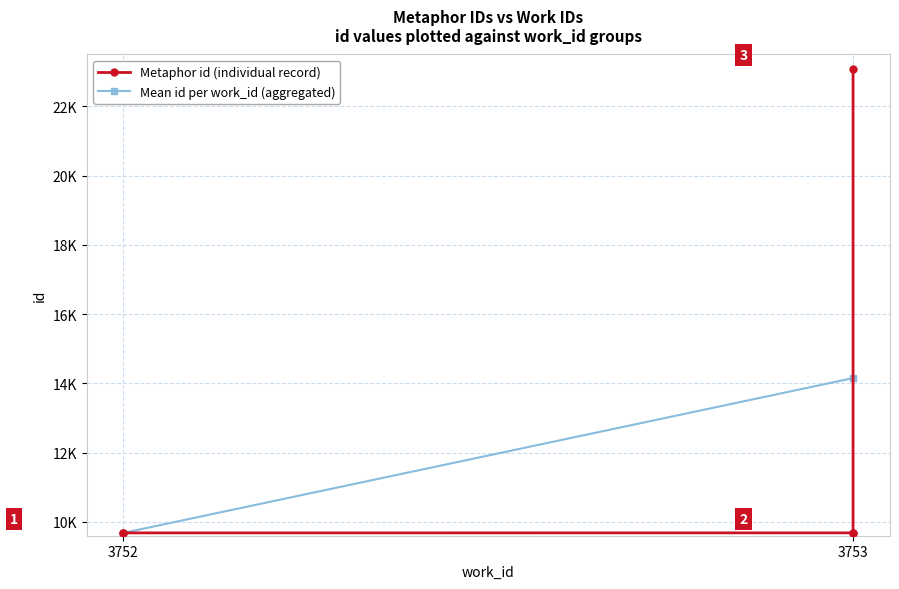

True or false: the data shows 2888 at 3753.

False